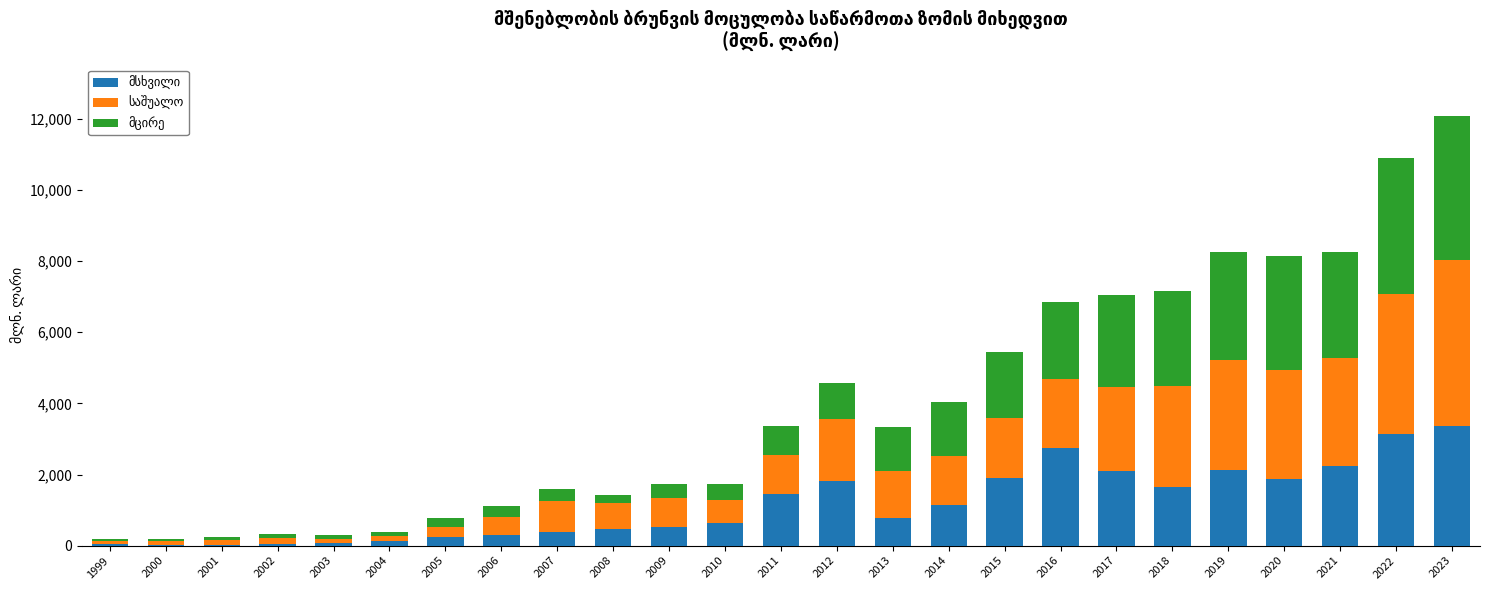

What is the total value across all series at 2016?

6863.2